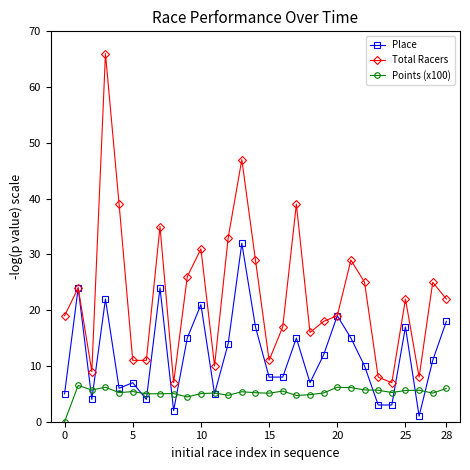

What is the lowest value of the Total Racers series?

7.0